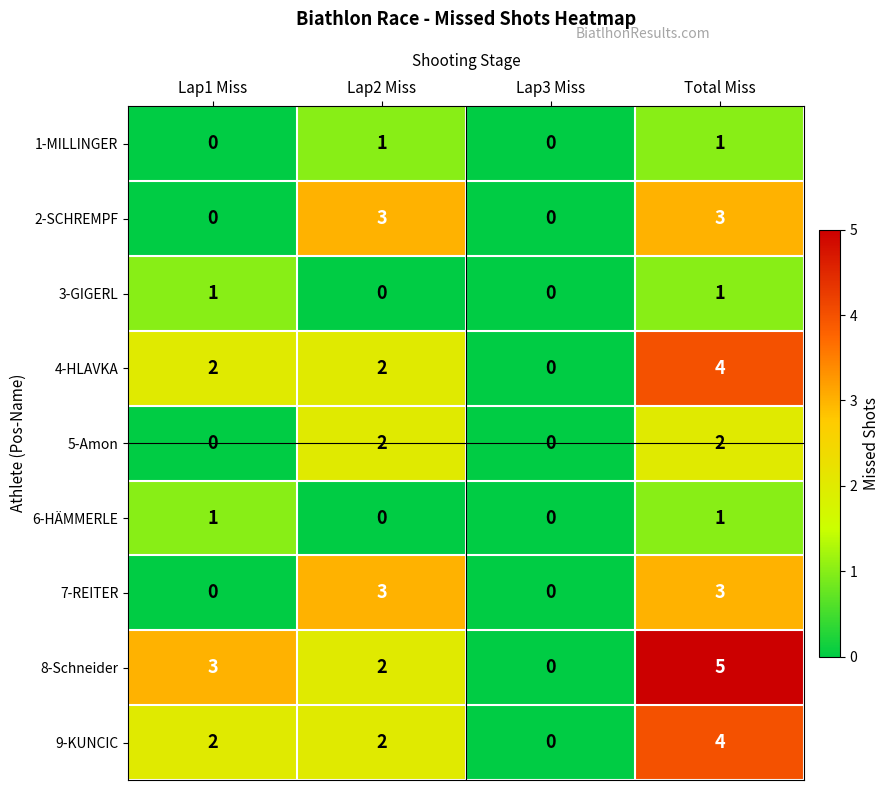

What is the approximate value of 7-REITER at Lap2 Miss?

3